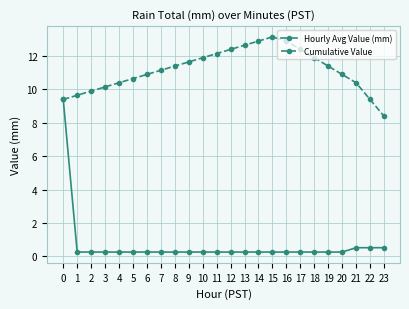

Where is the first local maximum for Cumulative Value?

15